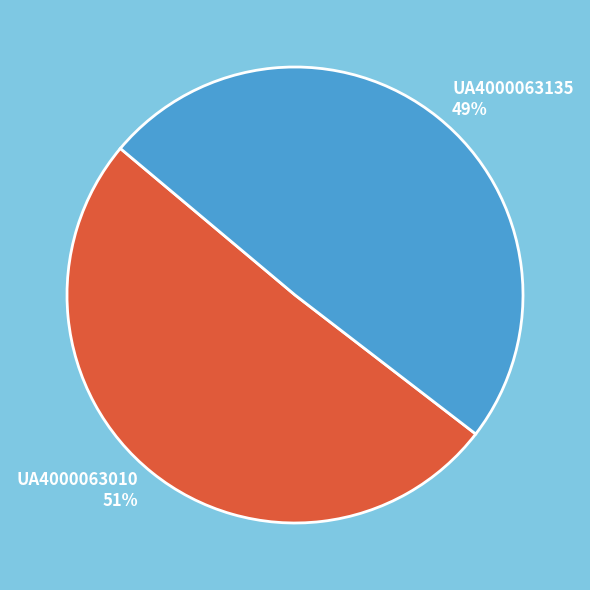

Between UA4000063135 and UA4000063010, which is larger?

UA4000063010